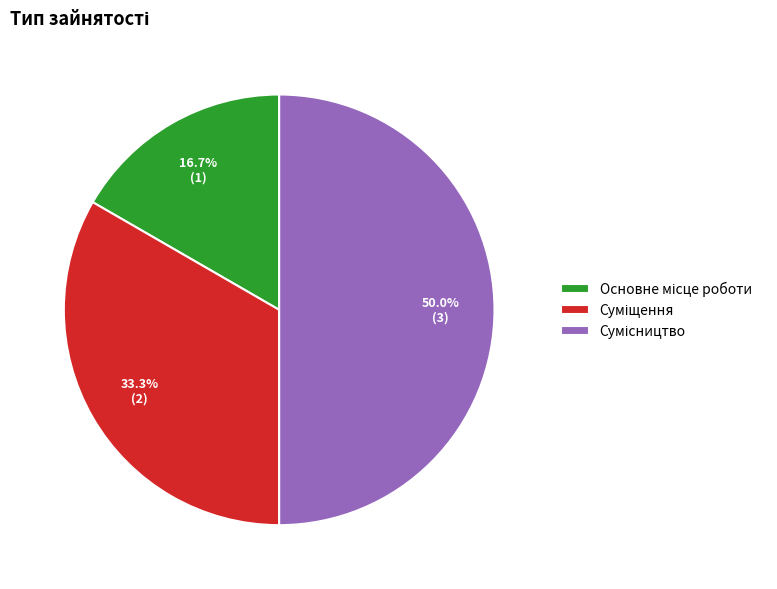

Is there any slice that represents more than half of the pie?

No